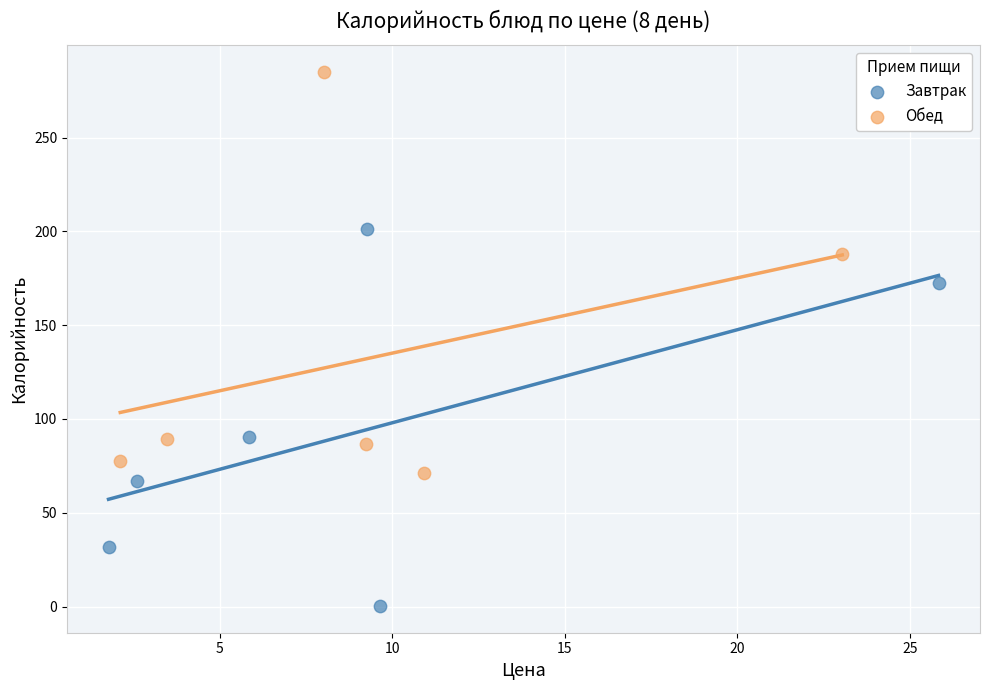

Which series contains the lowest Y value?

Завтрак